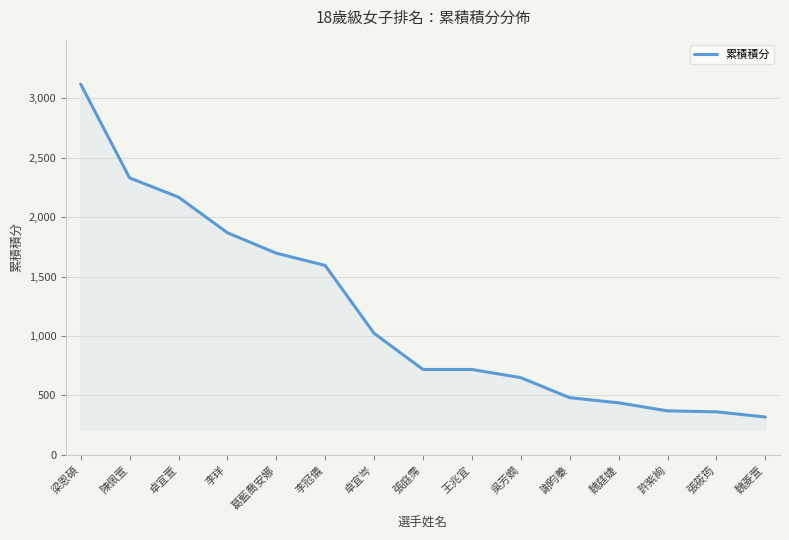

What is the approximate value at 魏菱萱?

318.8